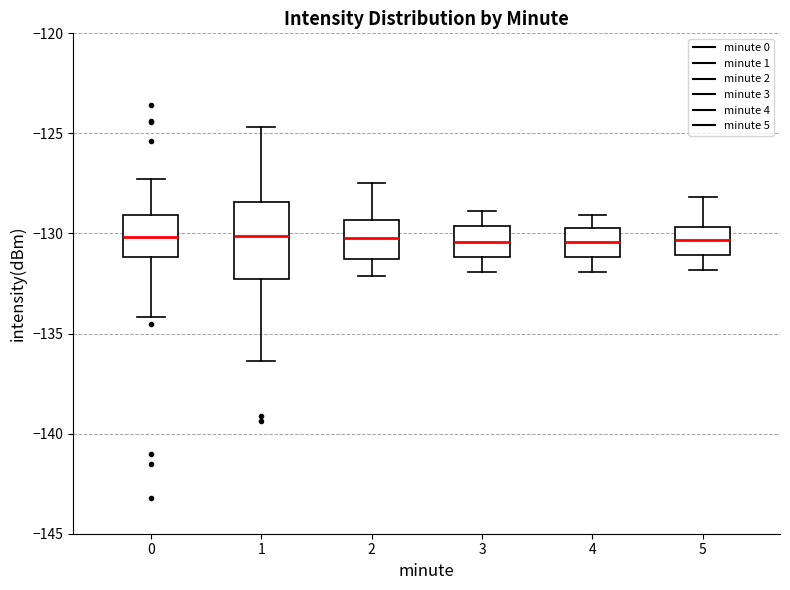

Reading left to right, read every box against the y-axis: the position of its median line, the range the box covers, and the ends of its whiskers. The values are not printed on the chart, so give them approximately, as read against the axis.

0: median -130.0, box -131.0 to -129.0, whiskers -134.0 to -127.5
1: median -130.0, box -132.5 to -128.5, whiskers -136.5 to -124.5
2: median -130.0, box -131.5 to -129.5, whiskers -132.0 to -127.5
3: median -130.5, box -131.0 to -129.5, whiskers -132.0 to -129.0
4: median -130.5, box -131.0 to -129.5, whiskers -132.0 to -129.0
5: median -130.5, box -131.0 to -129.5, whiskers -132.0 to -128.0